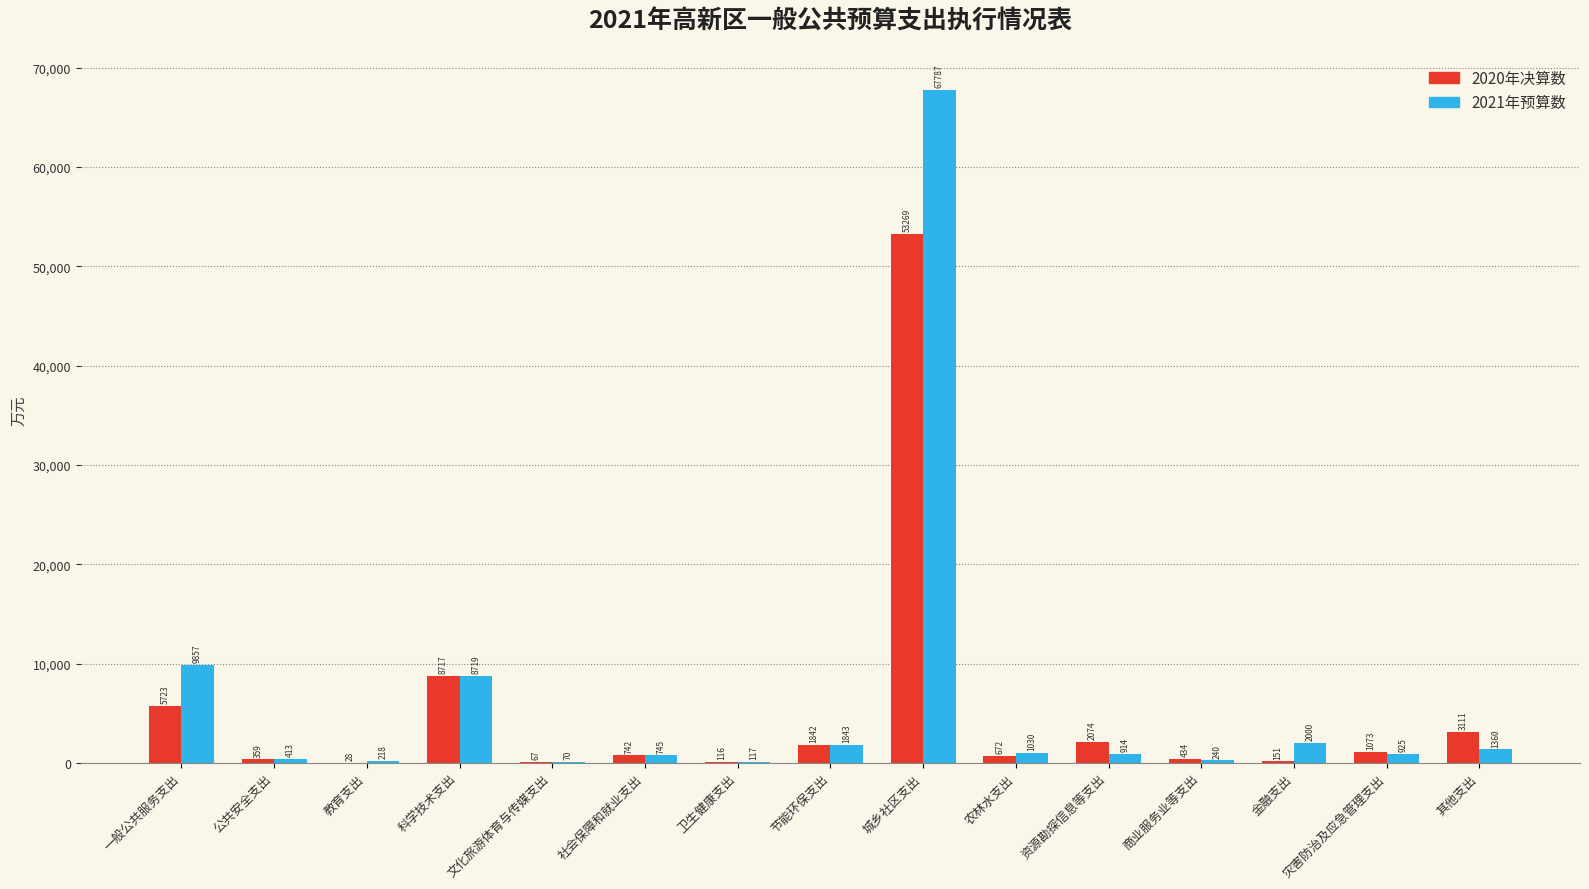

Reading left to right, transcribe all the data shown in this chart.

2020年决算数: 5723	359	28	8717	67	742	116	1842	53269	672	2074	434	151	1073	3111
2021年预算数: 9857	413	218	8719	70	745	117	1843	67787	1030	914	240	2000	925	1360